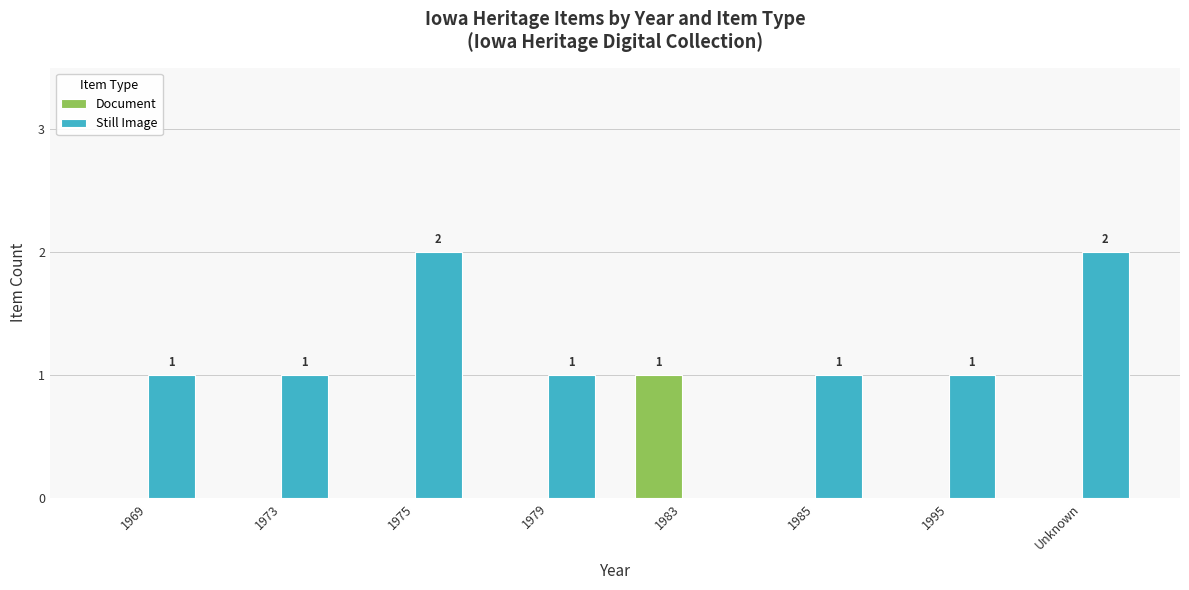

The Document series shows 1 at 1983. True or false?

True